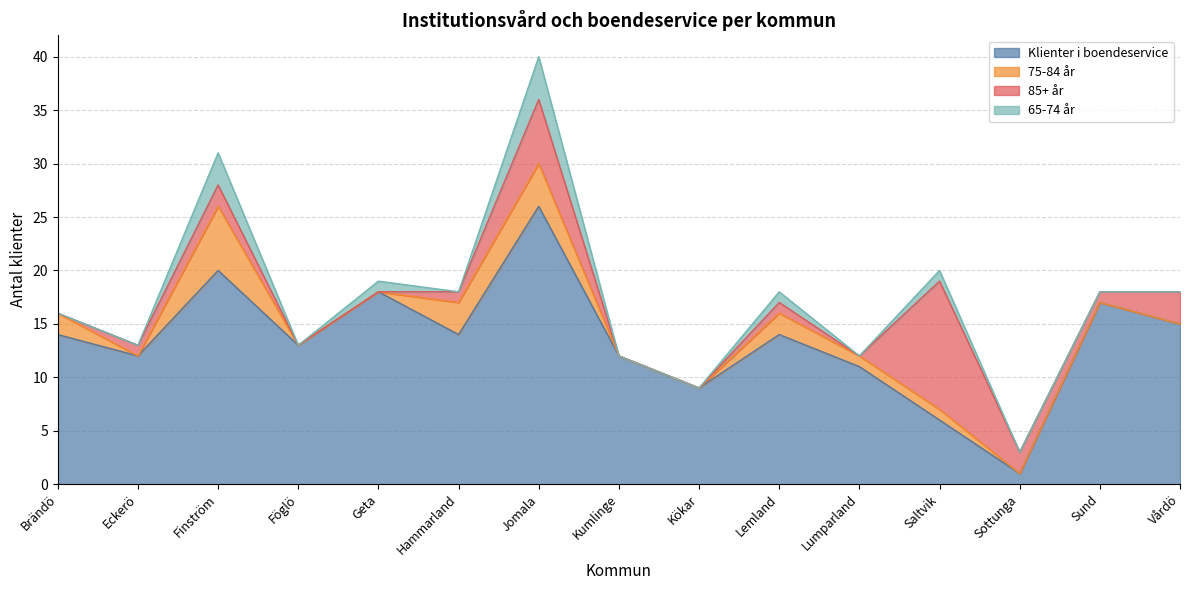

Between Lemland and Kumlinge, which is larger?

Lemland